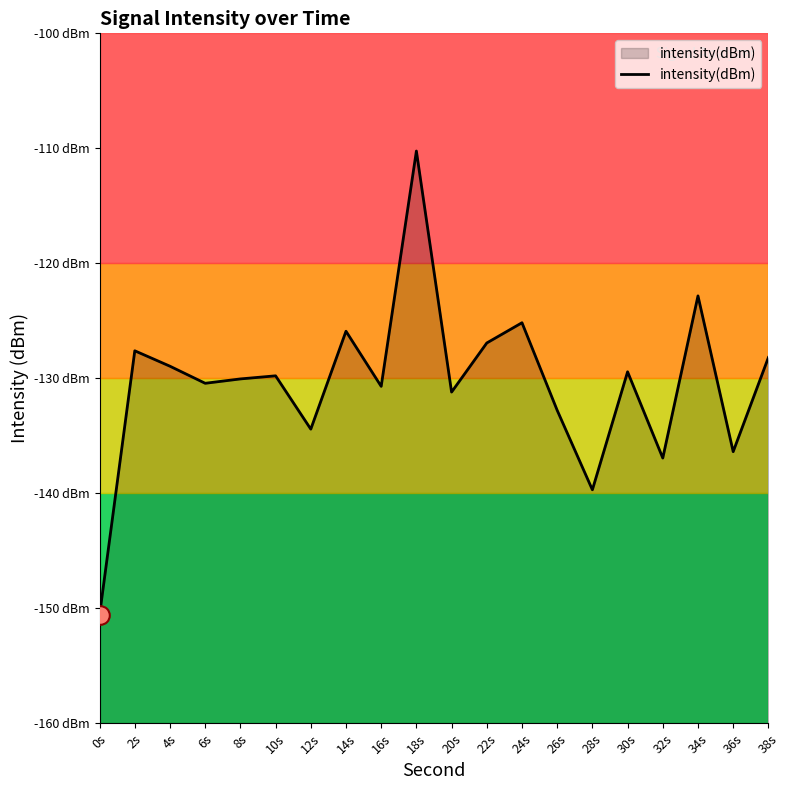

Which has a higher value, 20s or 4s?

4s